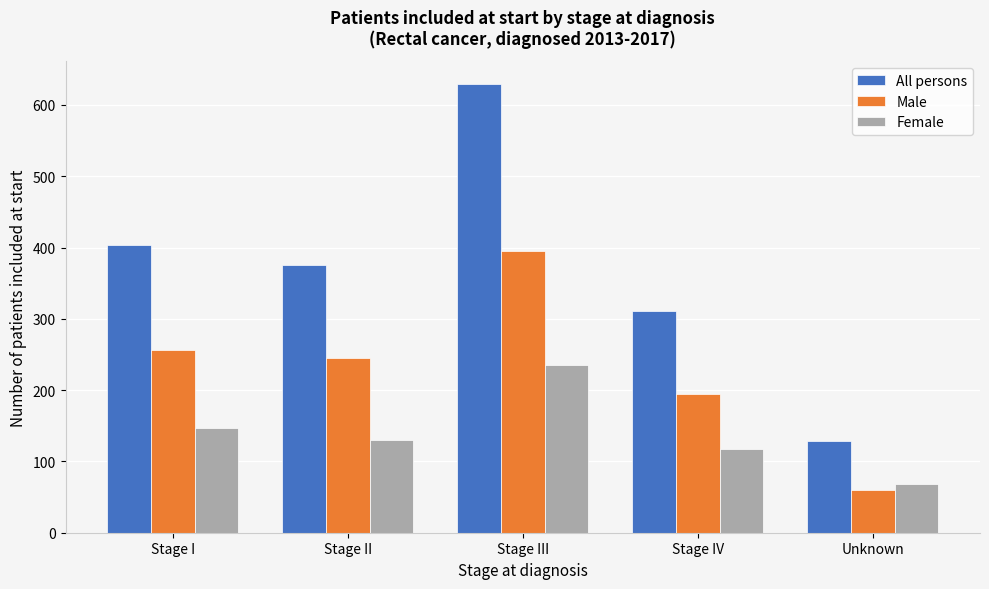

Reading right to left, what are all the values shown in this chart?

All persons: 129	311	630	375	403
Male: 60	194	395	245	256
Female: 69	117	235	130	147